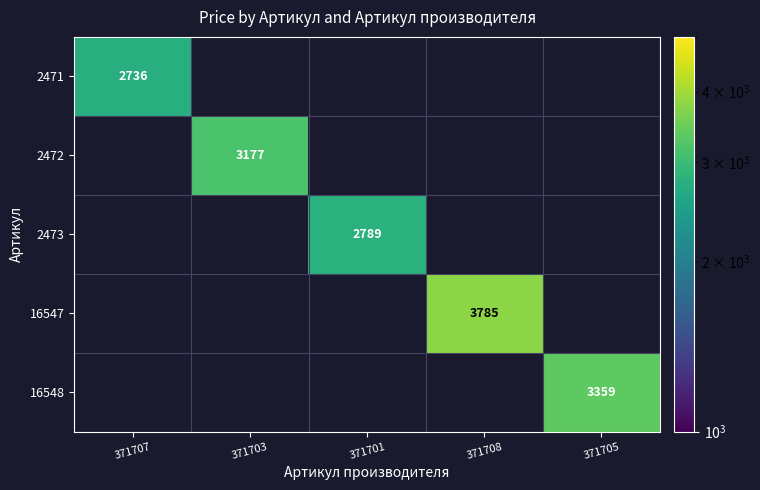

The value of 2473 at 371701 is 4090. True or false?

False